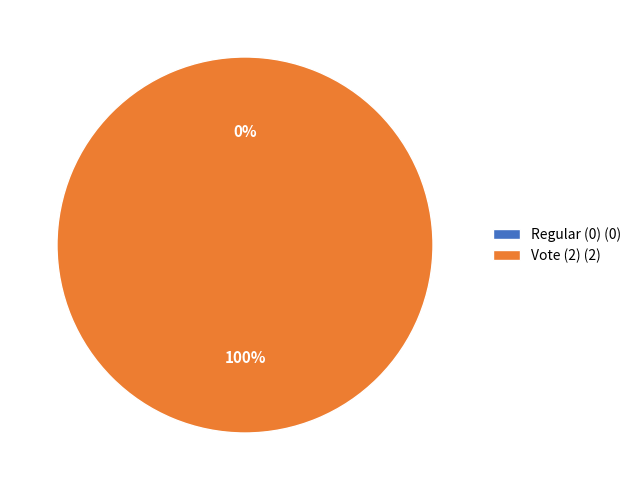

To the nearest percent, what percentage of the pie is Vote (2)?

100%